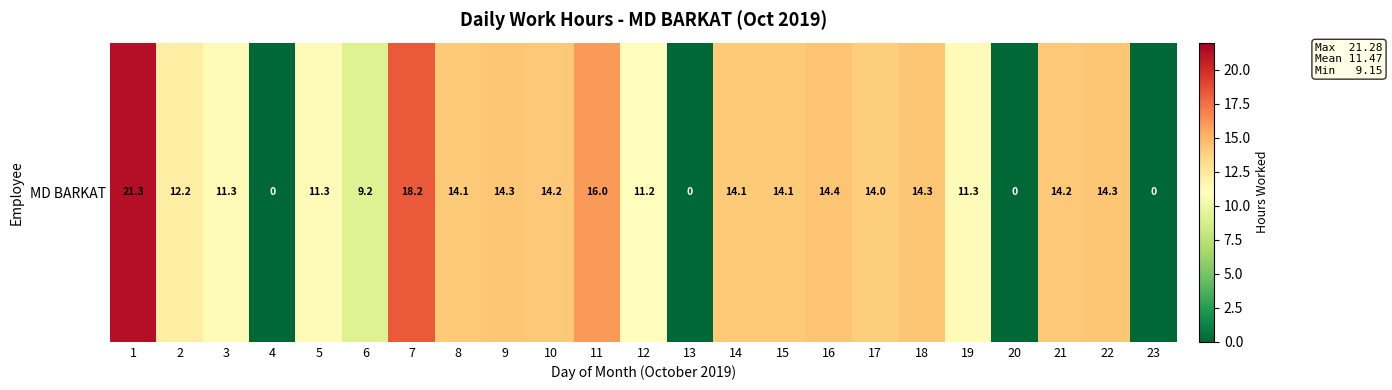

Reading left to right, list all the values displayed in this chart.

21.3	12.2	11.3	0.0	11.3	9.2	18.2	14.1	14.3	14.2	16.0	11.2	0.0	14.1	14.1	14.4	14.0	14.3	11.3	0.0	14.2	14.3	0.0